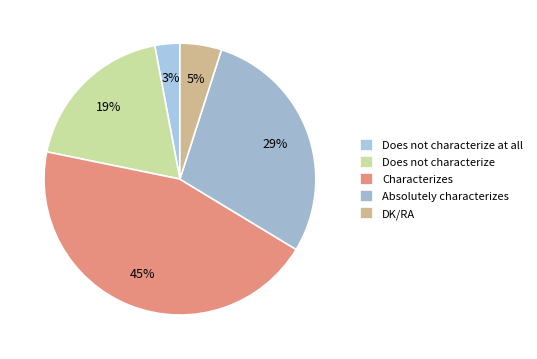

Do Absolutely characterizes and DK/RA together represent more than half of the pie?

No